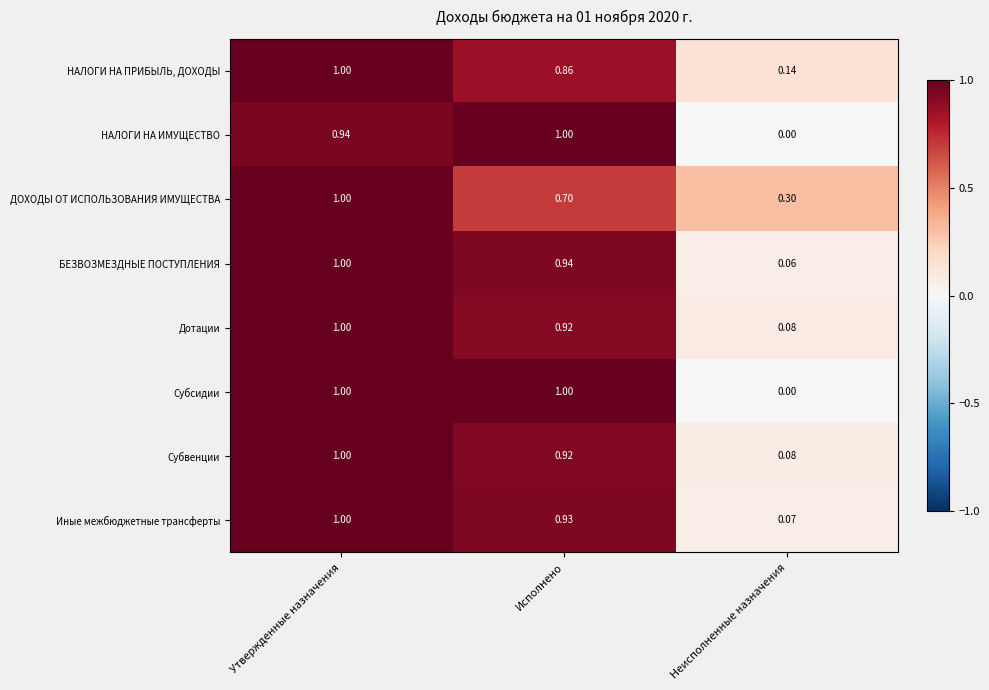

At which label is Субсидии closest to 0?

Неисполненные назначения